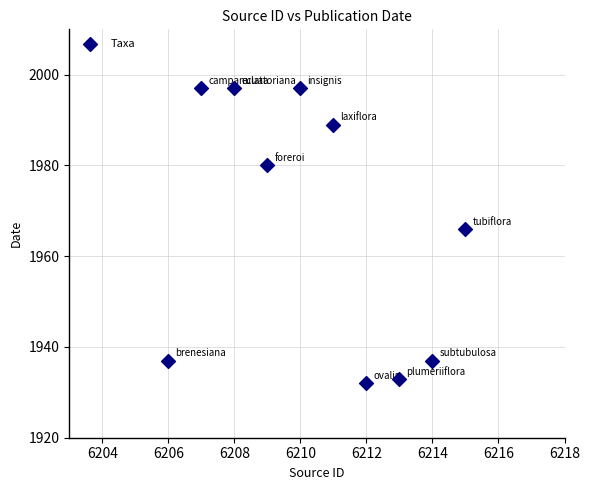

What Y value in the scatter plot is closest to 1964?

1966